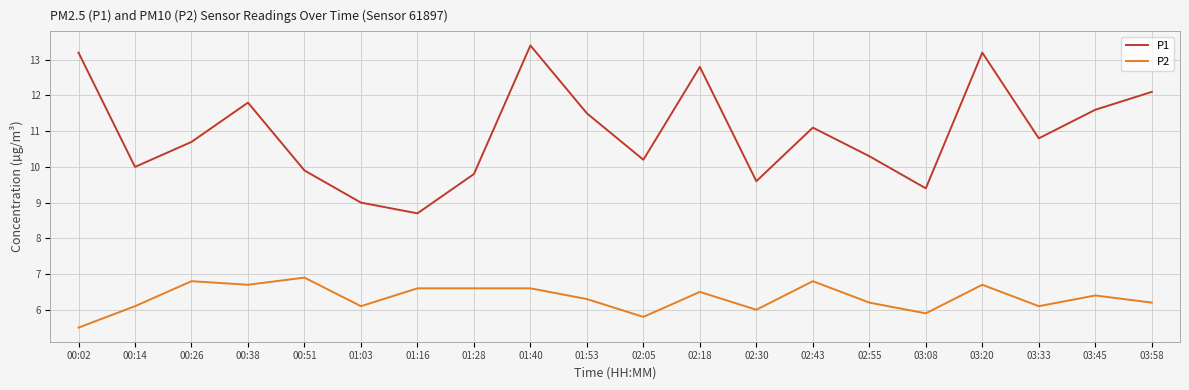

True or false: P1 and P2 cross at least once.

False